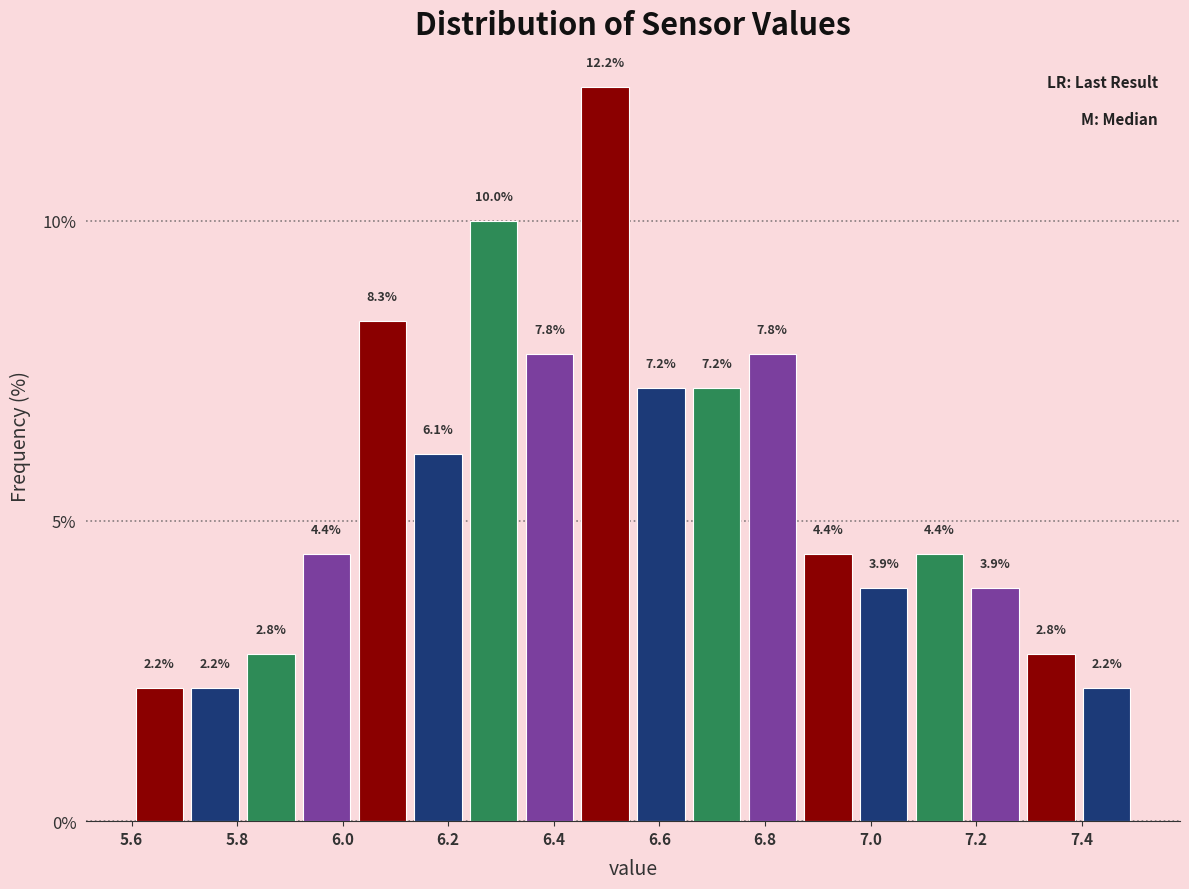

Reading left to right, list every bar in this chart as the range it spans on the x-axis followed by its height. The bar edges are not printed on the chart, so give them approximately, as read against the axis.

5.60 to 5.70: 2.2
5.70 to 5.82: 2.2
5.82 to 5.92: 2.8
5.92 to 6.02: 4.4
6.02 to 6.12: 8.3
6.12 to 6.24: 6.1
6.24 to 6.34: 10.0
6.34 to 6.44: 7.8
6.44 to 6.56: 12.2
6.56 to 6.66: 7.2
6.66 to 6.76: 7.2
6.76 to 6.86: 7.8
6.86 to 6.98: 4.4
6.98 to 7.08: 3.9
7.08 to 7.18: 4.4
7.18 to 7.28: 3.9
7.28 to 7.40: 2.8
7.40 to 7.50: 2.2